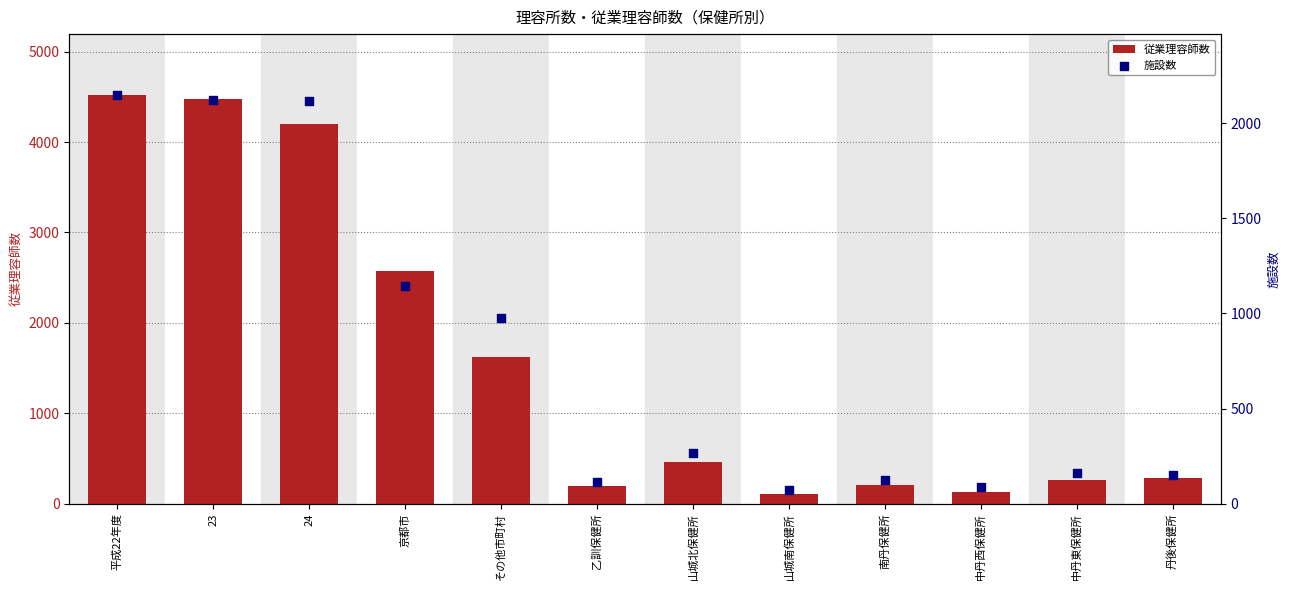

Which series reaches the minimum Y coordinate?

施設数